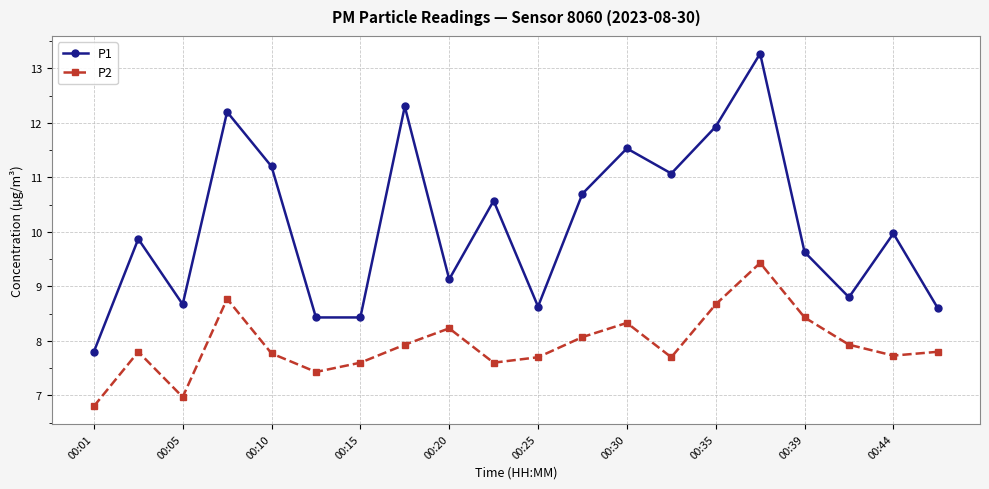

Does the chart display data point markers on the line(s)?

Yes